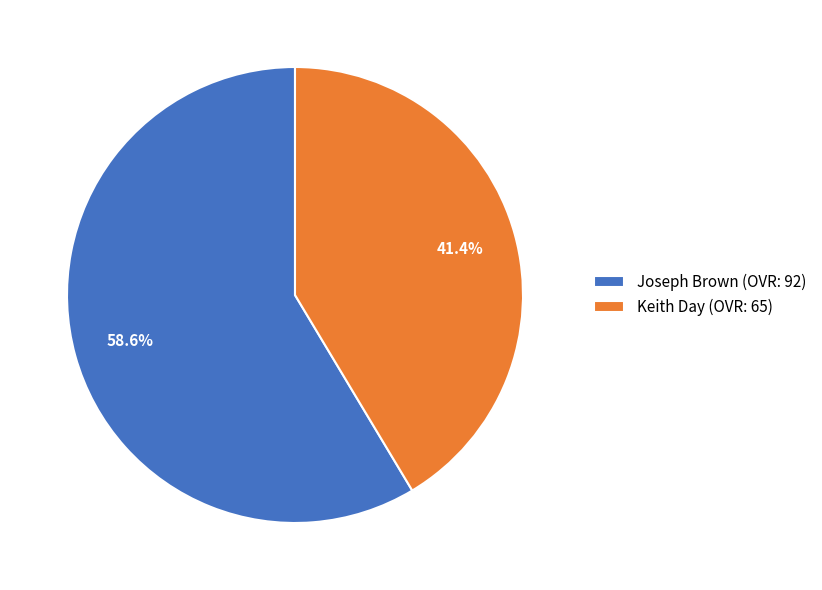

What is the ratio of the value at Keith Day (OVR: 65) to the value at Joseph Brown (OVR: 92)?

0.7